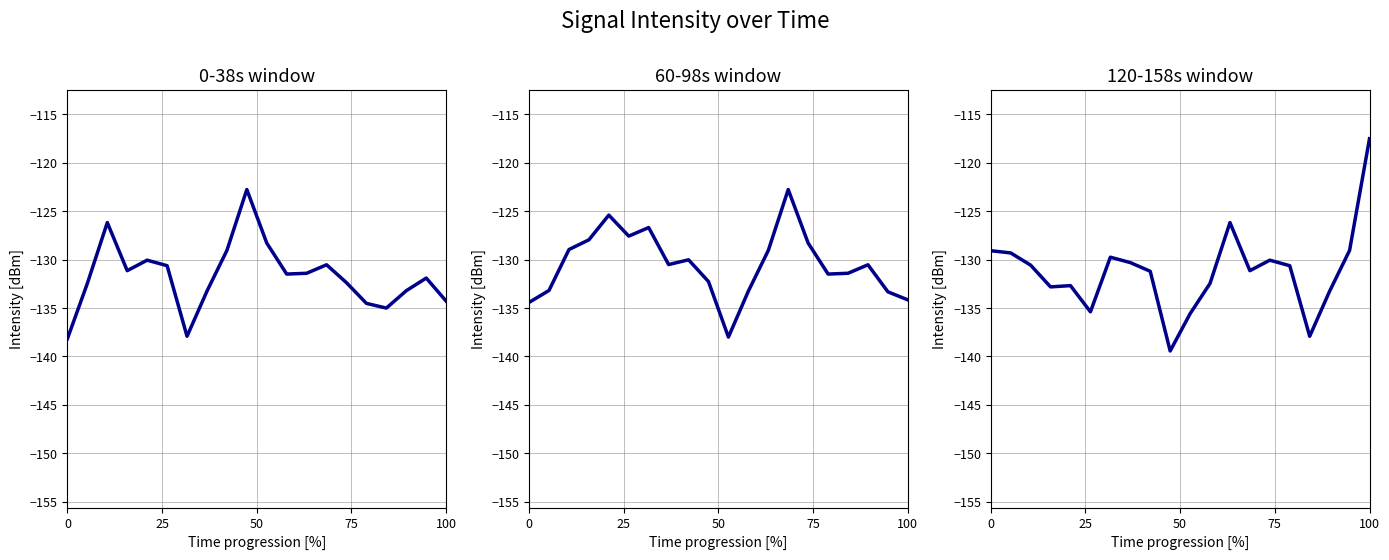

What is the value of the 0-38s window point at the 10th from the left?

-122.8